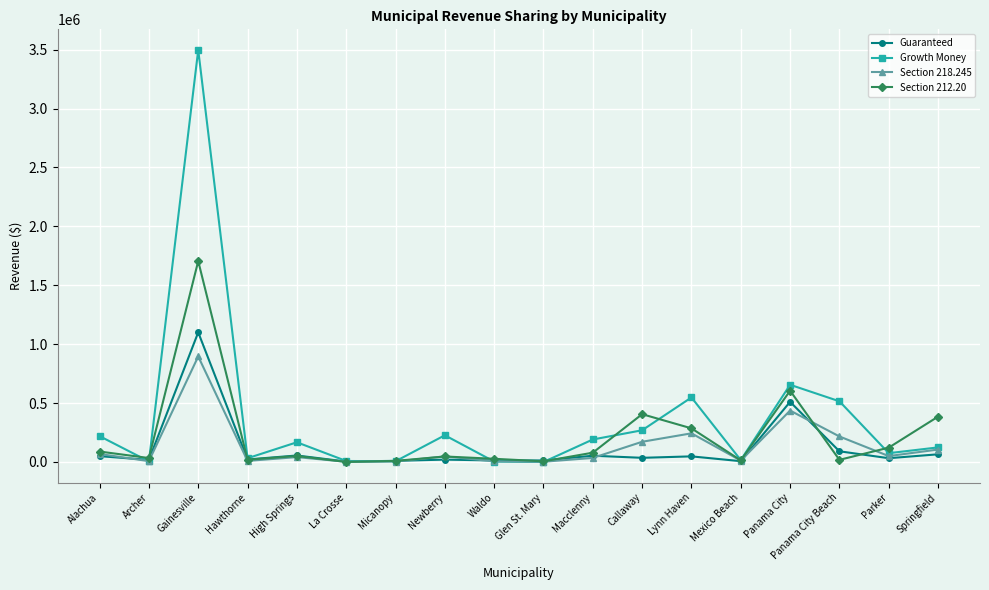

Which label corresponds to the largest value in the chart?

Gainesville